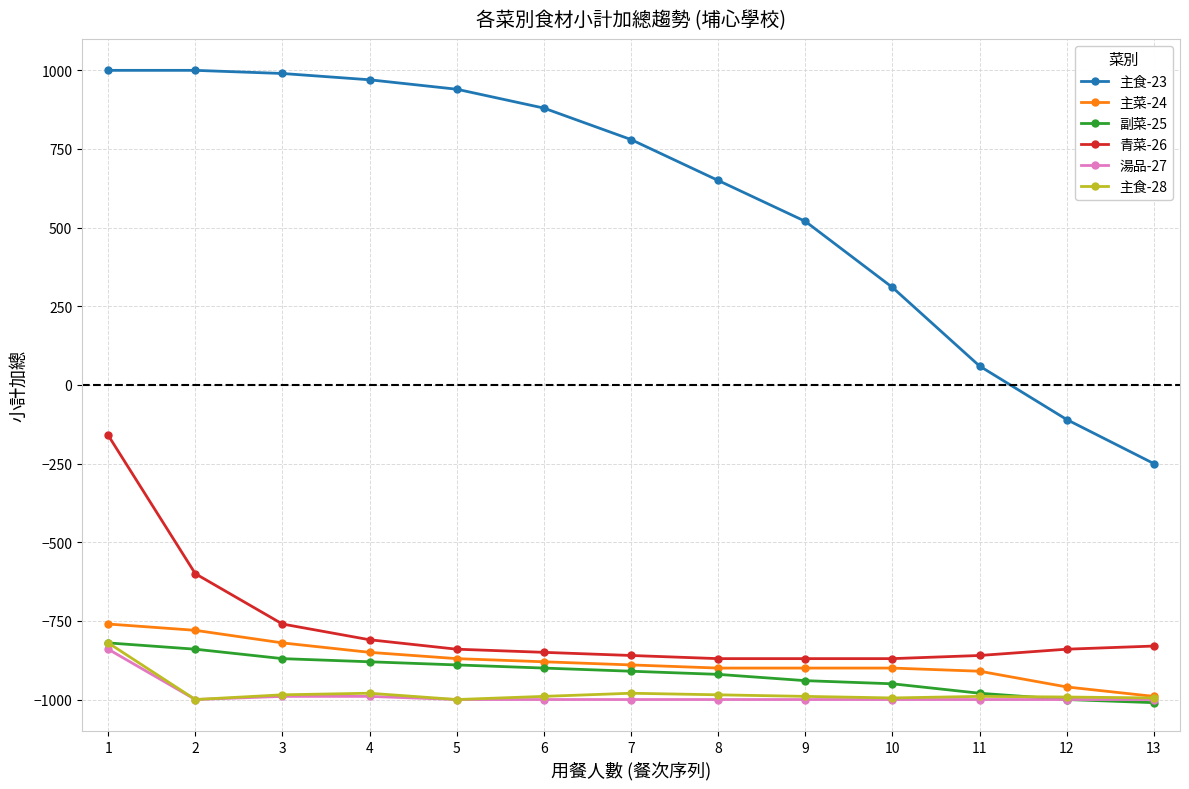

Which series has the largest range (max minus min)?

主食-23